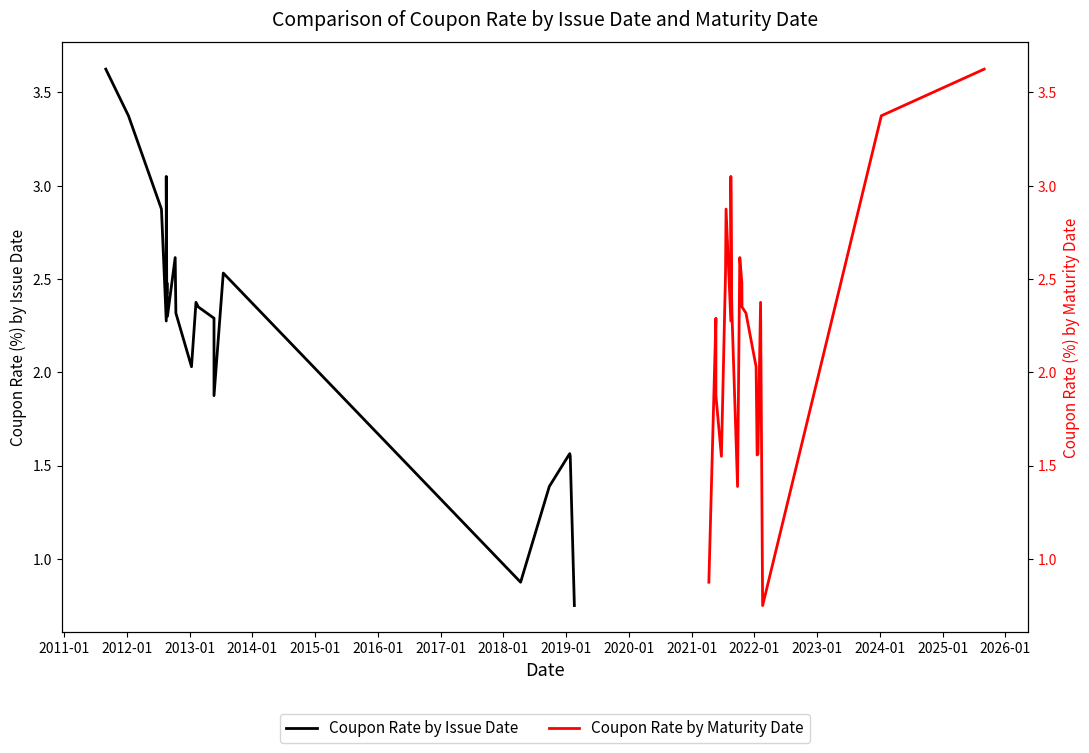

What is the smallest value displayed?

0.8